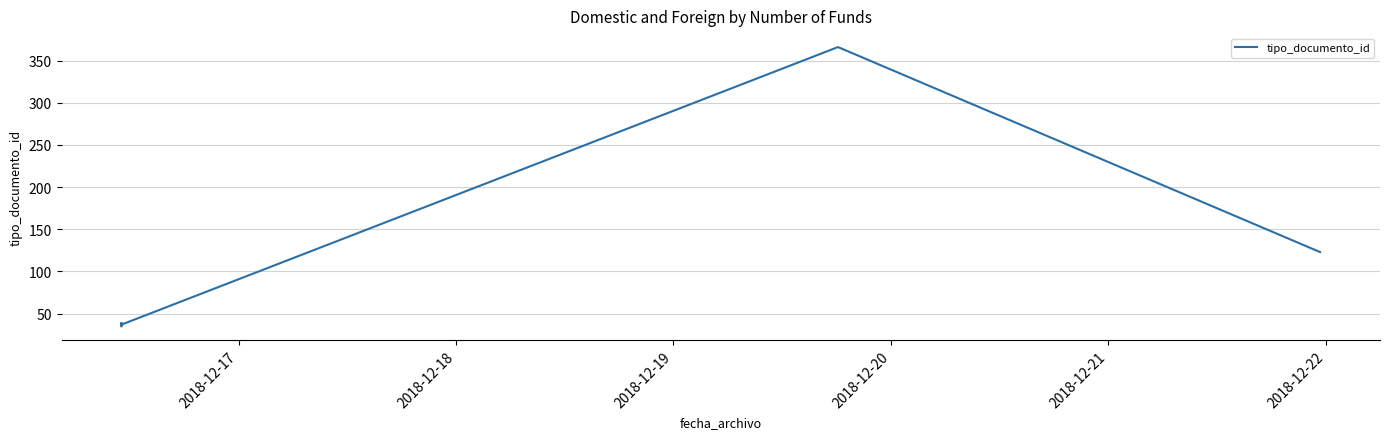

What is the value of the 1st point from the left?

35